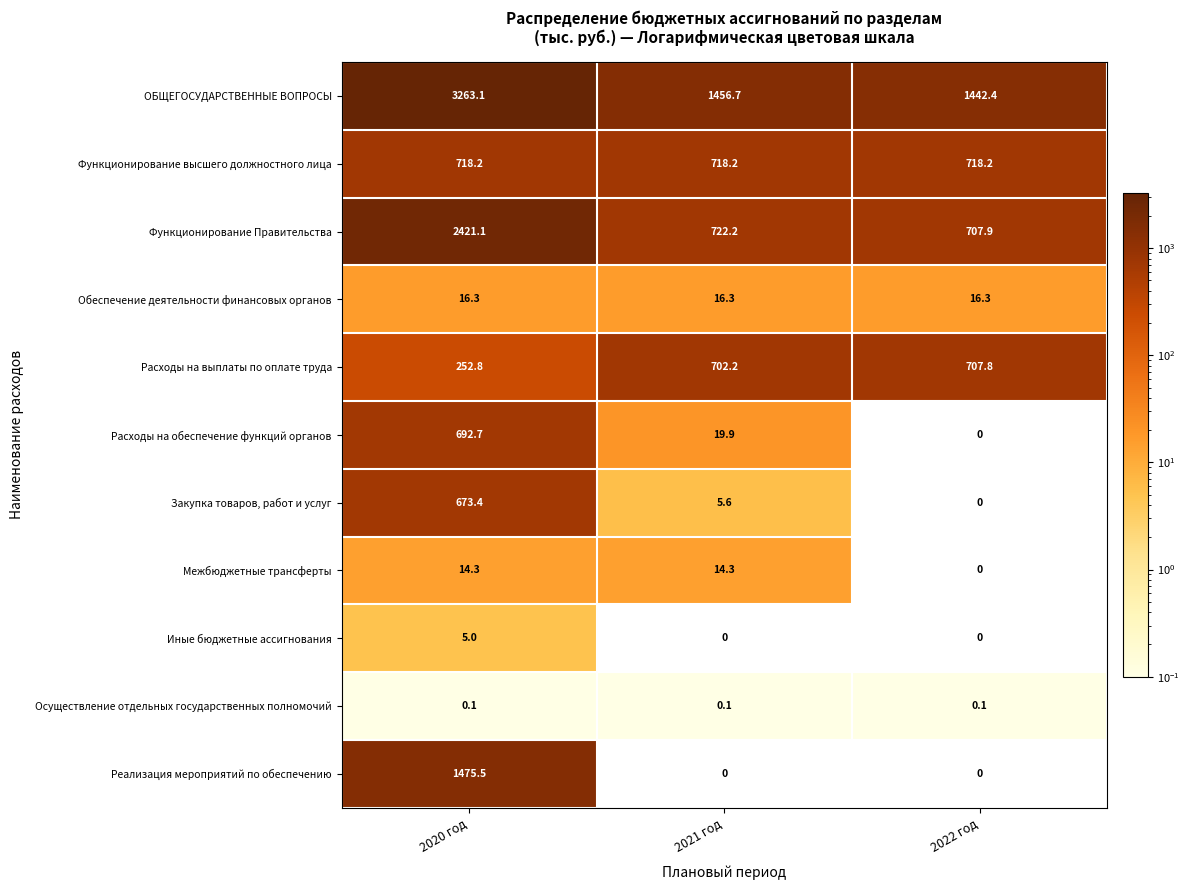

What is the average value of the Функционирование Правительства series?

1283.7